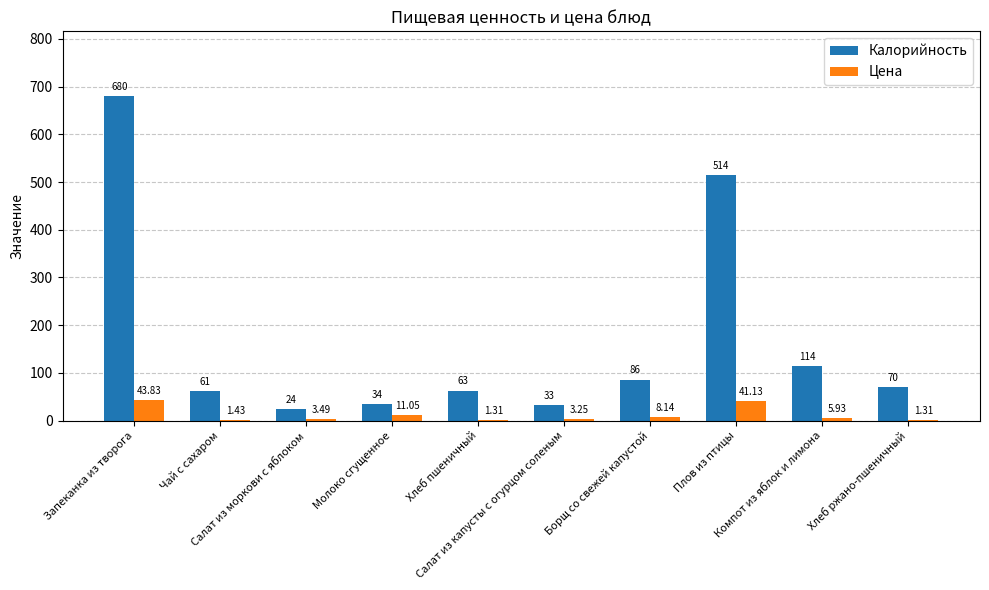

At which category is the sum across all series the highest?

Запеканка из творога